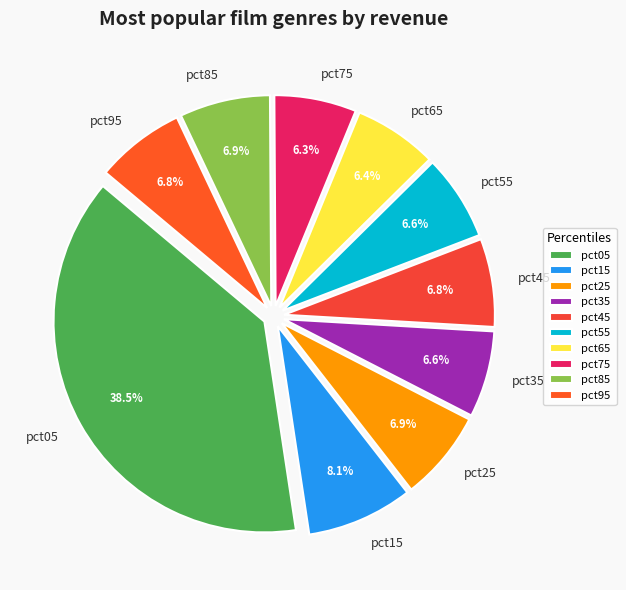

What is the total percentage of pct65 and pct95?

13.2%